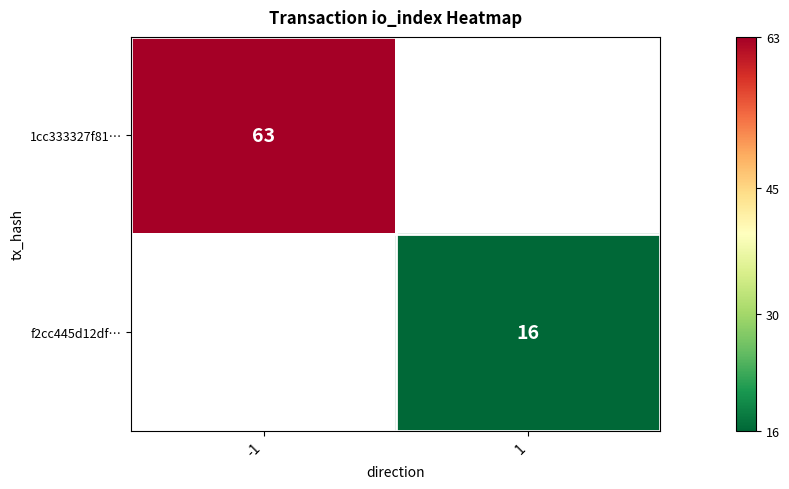

Is it true that f2cc445d12df… equals 10 at 1?

False